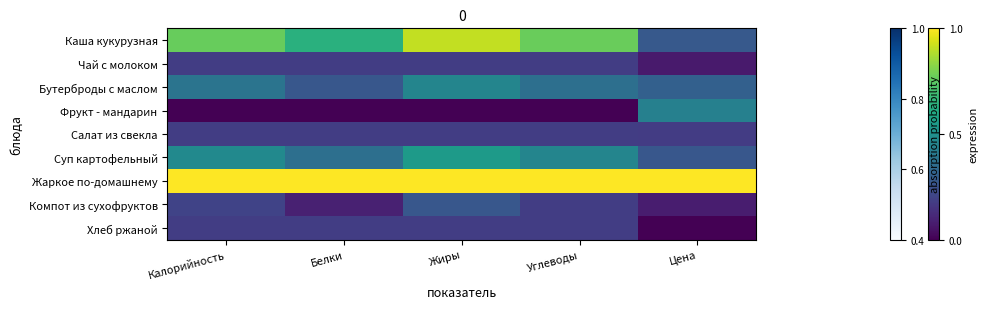

Reading left to right, what are all the values shown in this chart?

Каша кукурузная: Калорийность=0.8	Белки=0.6	Жиры=0.9	Углеводы=0.8	Цена=0.3
Чай с молоком: Калорийность=0.2	Белки=0.2	Жиры=0.2	Углеводы=0.2	Цена=0.1
Бутерброды с маслом: Калорийность=0.4	Белки=0.3	Жиры=0.5	Углеводы=0.4	Цена=0.3
Фрукт - мандарин: Калорийность=0.0	Белки=0.0	Жиры=0.0	Углеводы=0.0	Цена=0.4
Салат из свекла: Калорийность=0.2	Белки=0.2	Жиры=0.2	Углеводы=0.2	Цена=0.2
Суп картофельный: Калорийность=0.5	Белки=0.4	Жиры=0.5	Углеводы=0.5	Цена=0.3
Жаркое по-домашнему: Калорийность=1.0	Белки=1.0	Жиры=1.0	Углеводы=1.0	Цена=1.0
Компот из сухофруктов: Калорийность=0.2	Белки=0.1	Жиры=0.3	Углеводы=0.2	Цена=0.1
Хлеб ржаной: Калорийность=0.2	Белки=0.2	Жиры=0.2	Углеводы=0.2	Цена=0.0